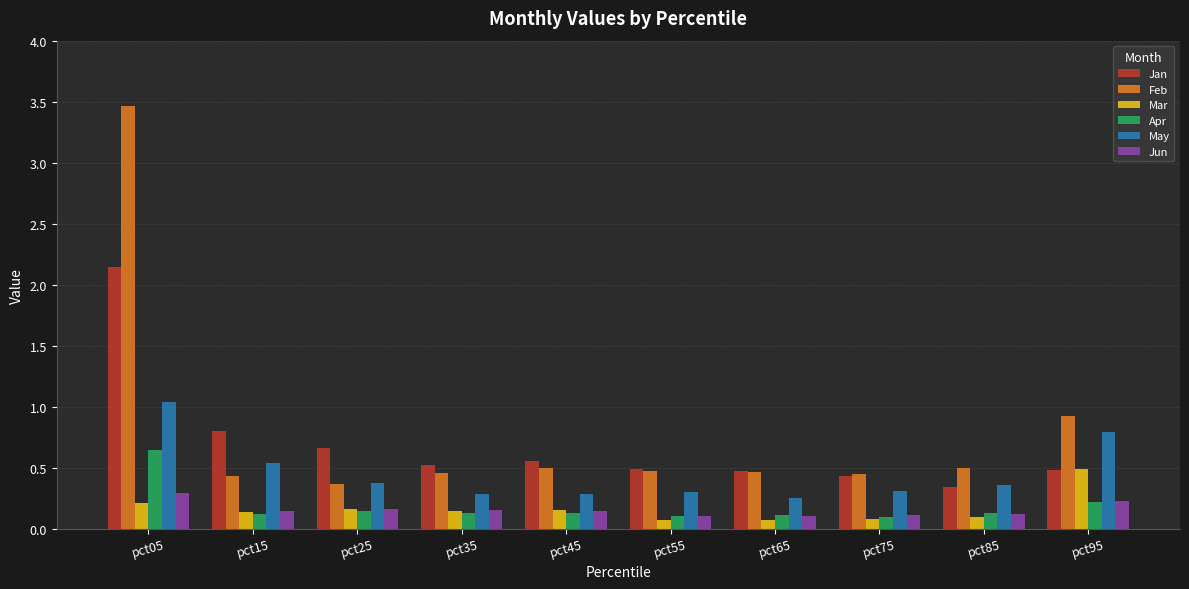

Is the value of Feb at pct95 greater than the value of Jan at pct35?

Yes